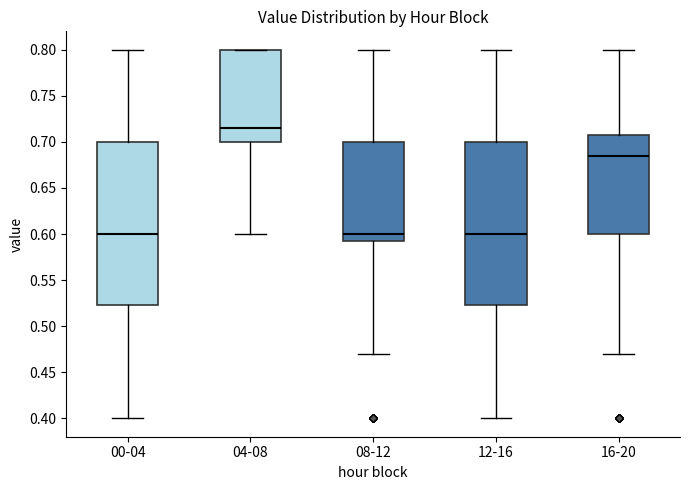

Which box has the highest median line?

04-08